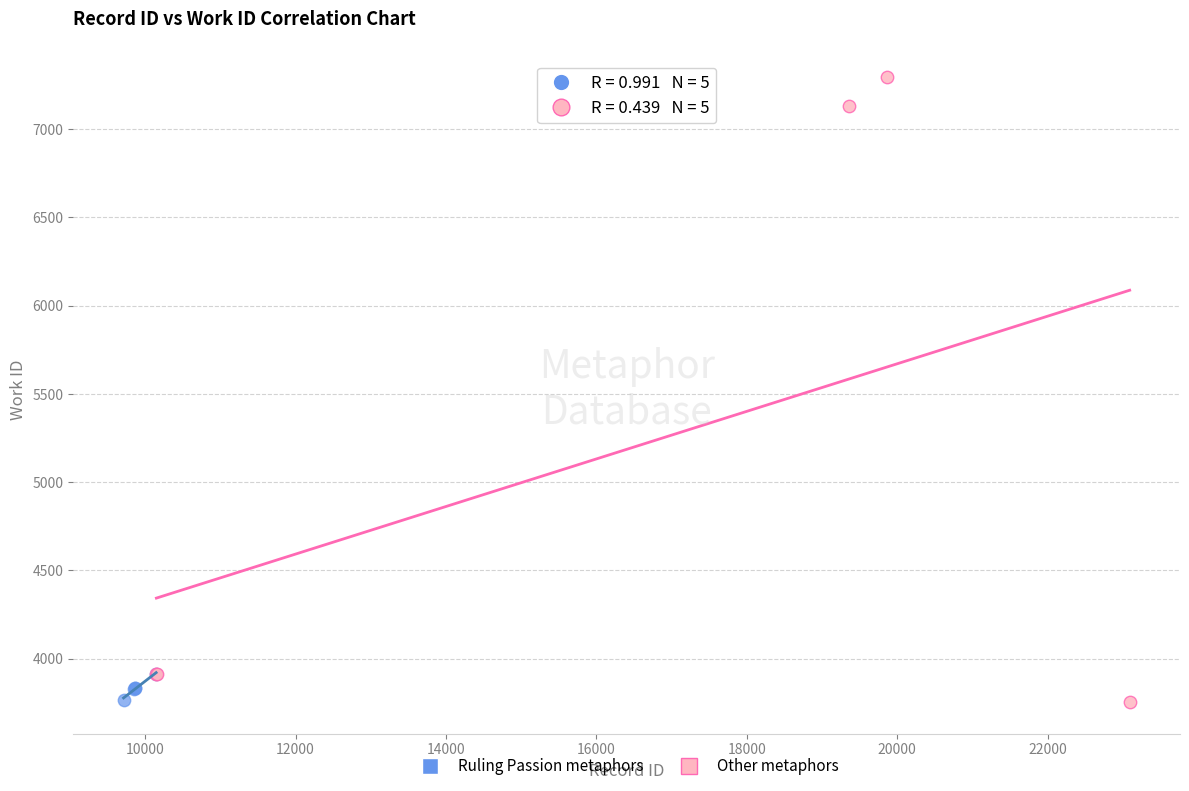

Which series has the widest spread of Y values?

Other metaphors